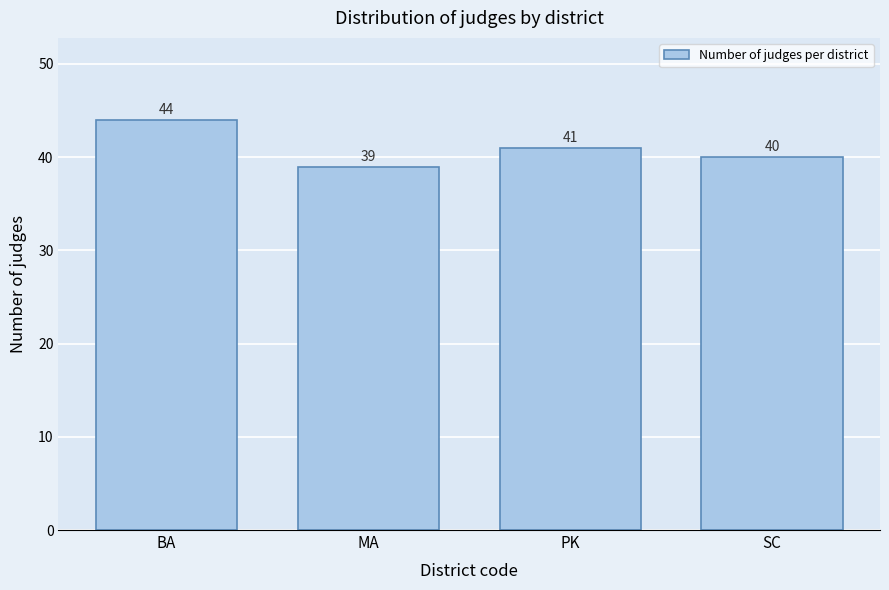

Reading left to right, list all the values displayed in this chart.

BA=44	MA=39	PK=41	SC=40